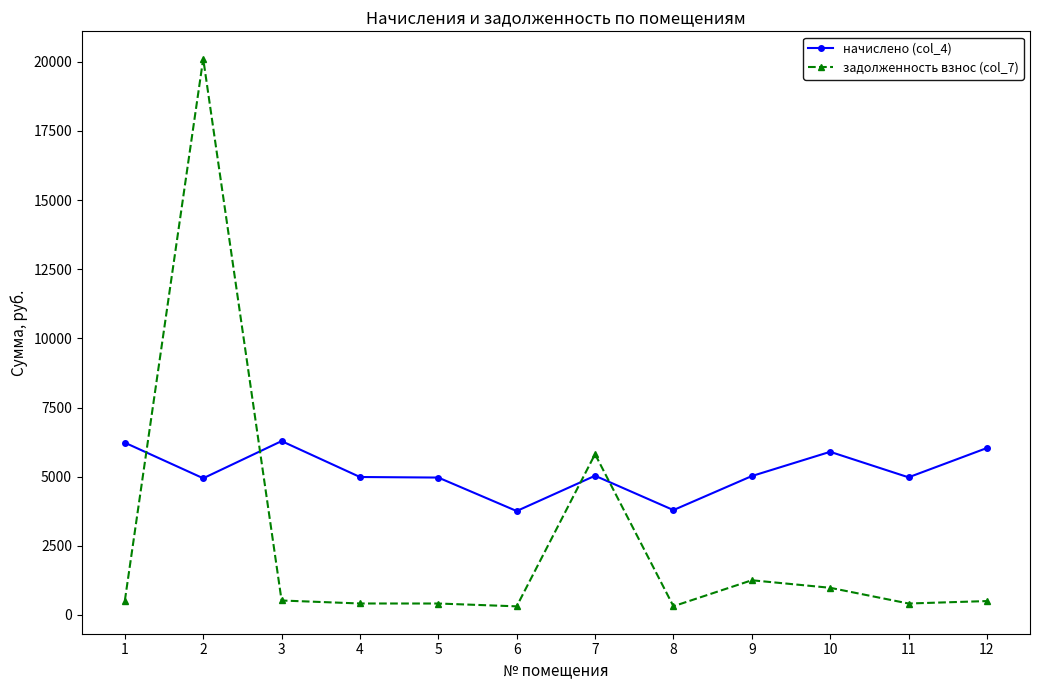

True or false: начислено (col_4) has more than 1 interior local peaks.

True